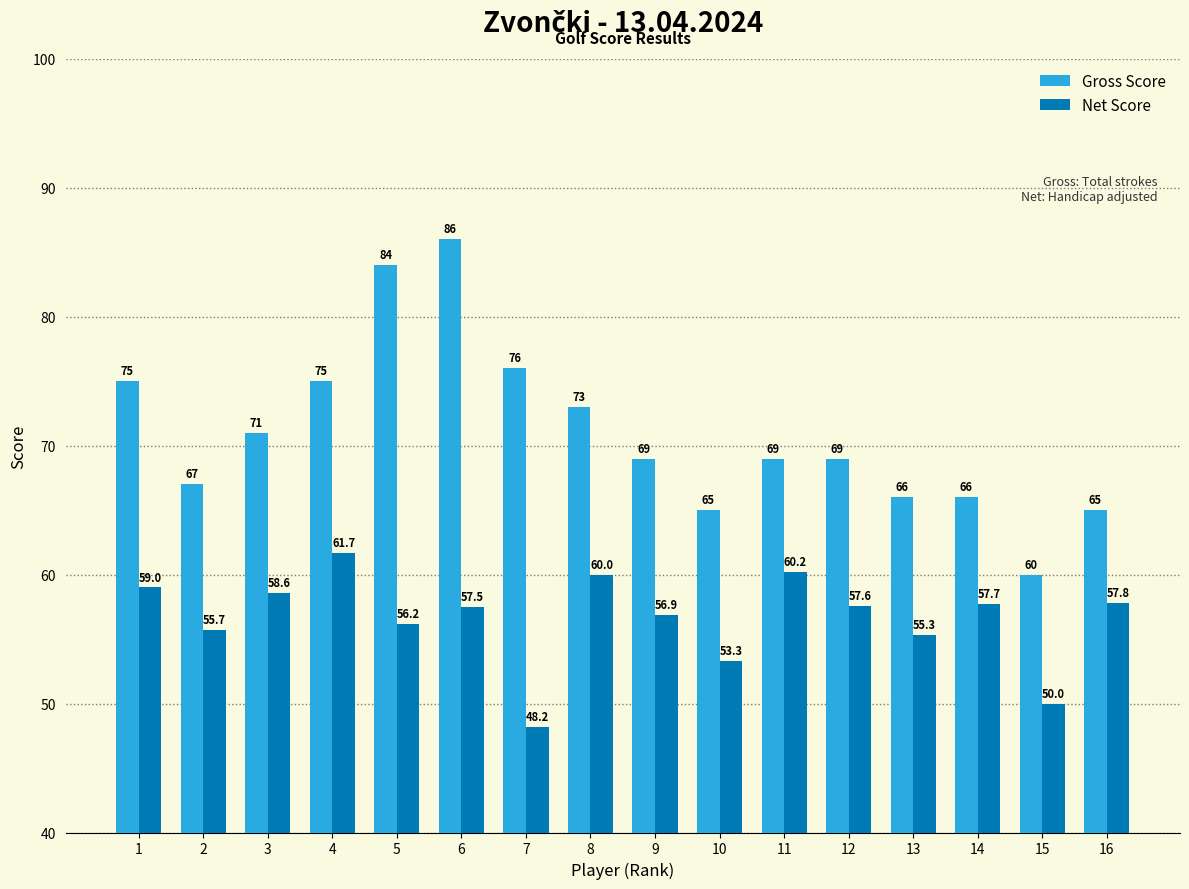

What is the maximum value shown in the chart?

86.0